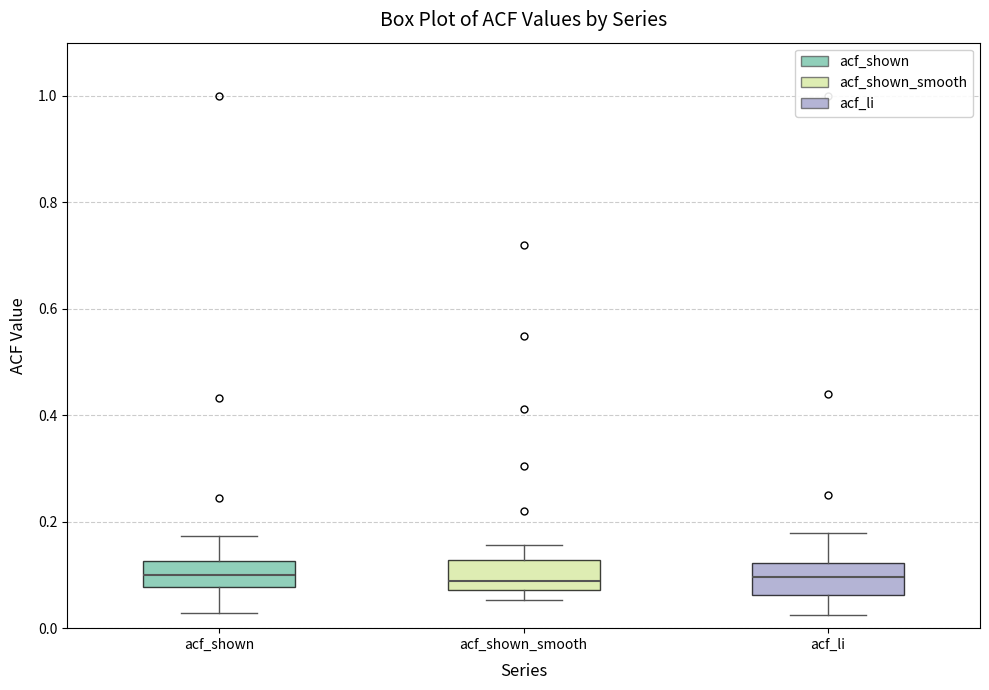

Reading left to right, transcribe this box plot: for each box, give where its median line is, the range the box spans, and where its two whiskers end, as read against the y-axis. The values are not printed on the chart, so give them approximately, as read against the axis.

acf_shown: median 0.10, box 0.08 to 0.12, whiskers 0.02 to 0.18
acf_shown_smooth: median 0.08 (just above the box's lower edge), box 0.08 to 0.12, whiskers 0.06 to 0.16
acf_li: median 0.10, box 0.06 to 0.12, whiskers 0.02 to 0.18